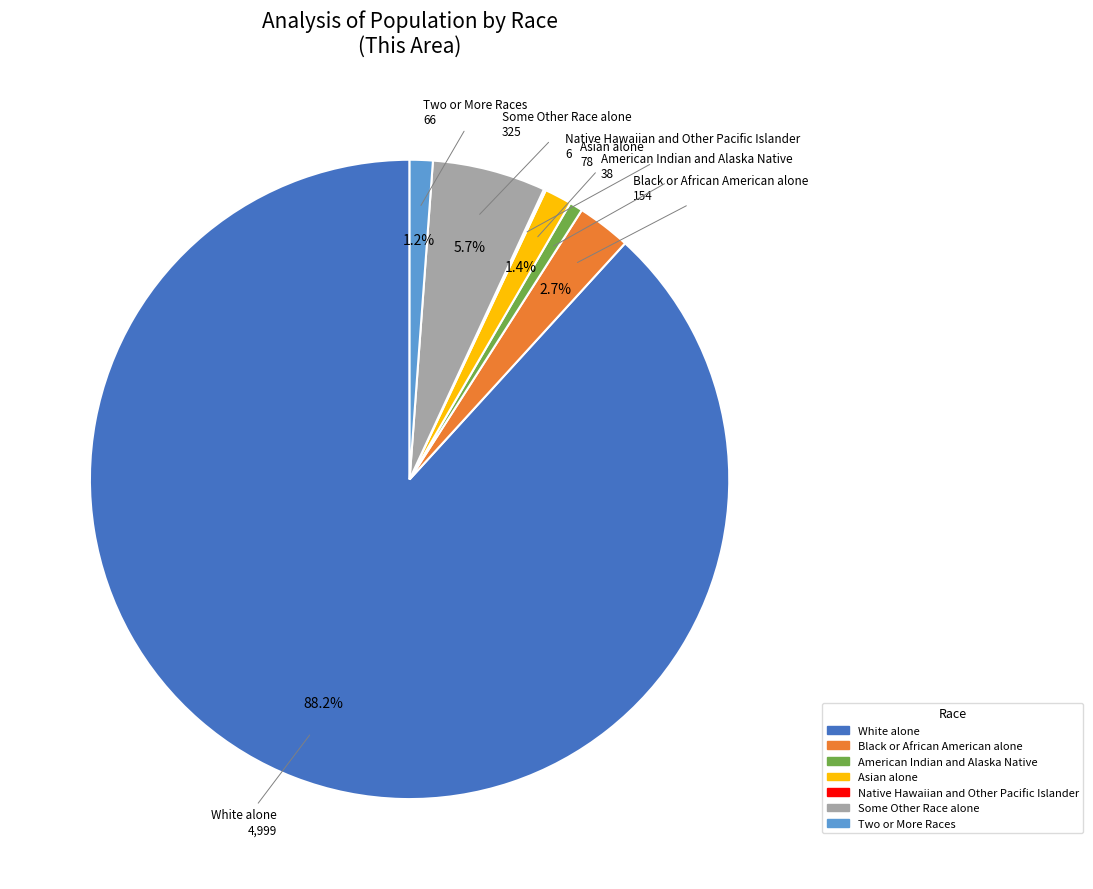

Is White alone the majority of the pie?

Yes